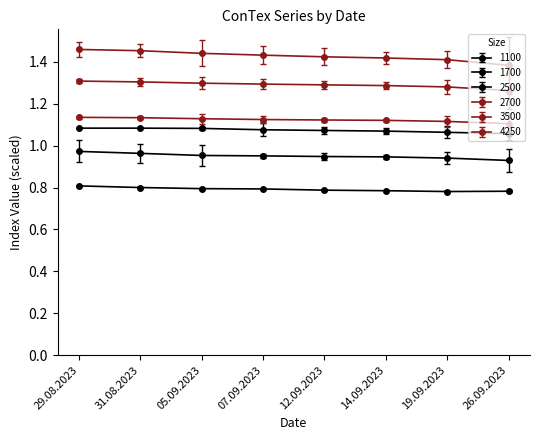

Which label corresponds to the largest value in the chart?

29.08.2023